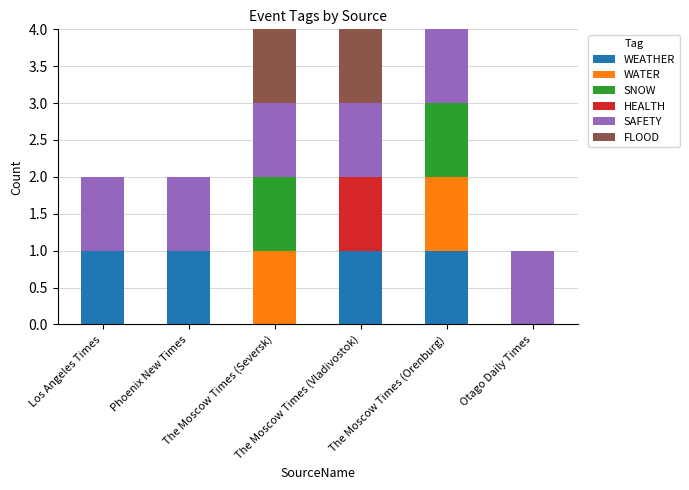

Does the chart contain stacked bars?

Yes